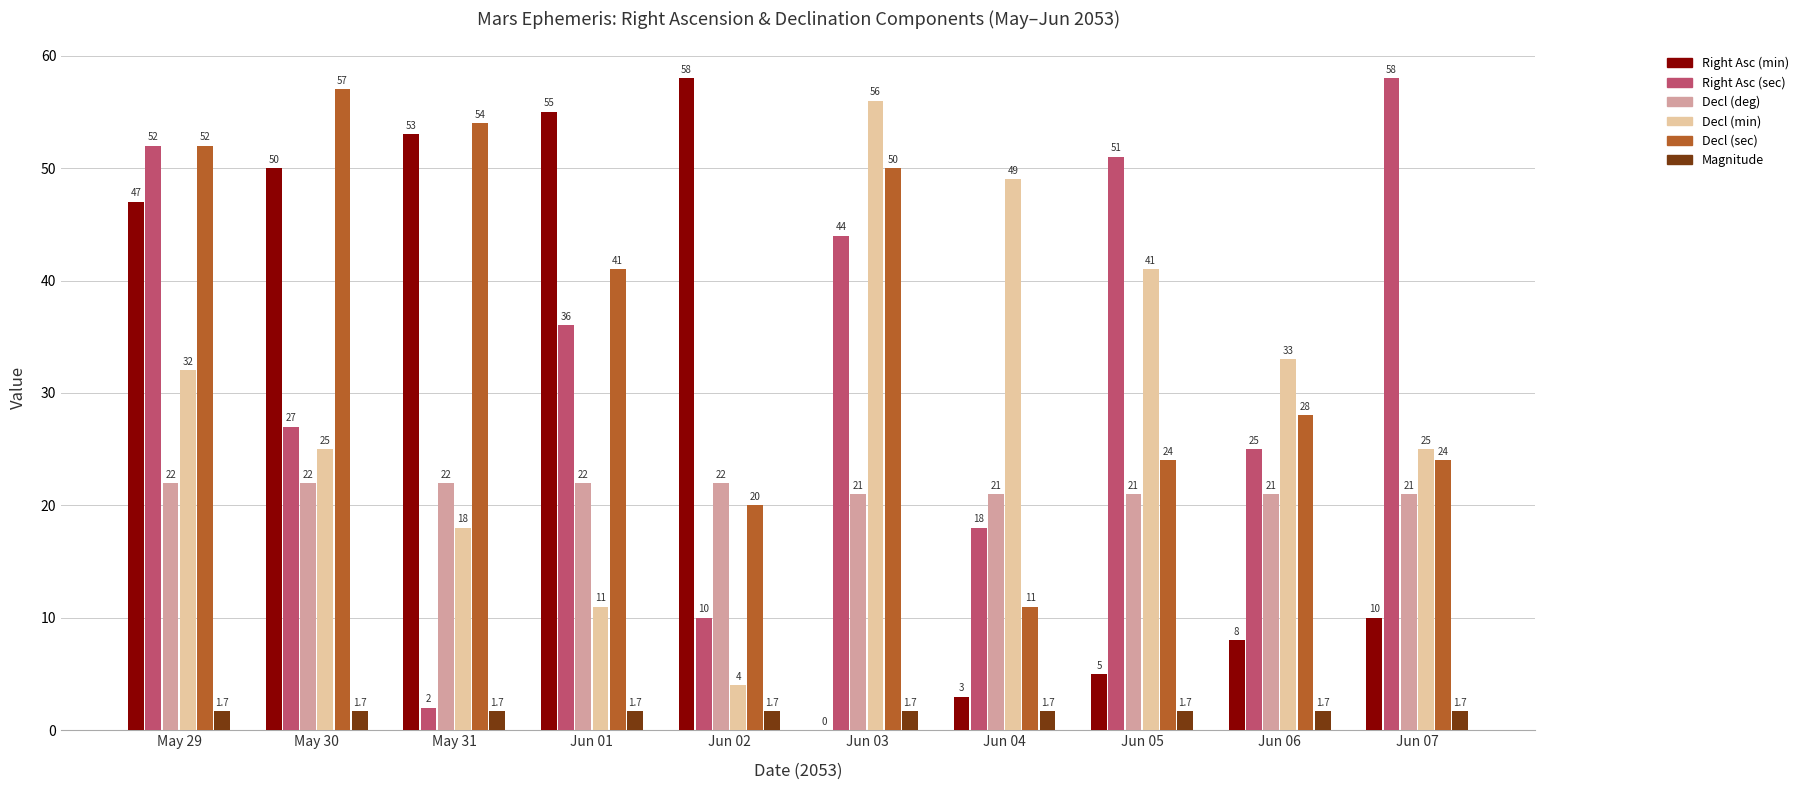

How many categories are shown in the chart?

10